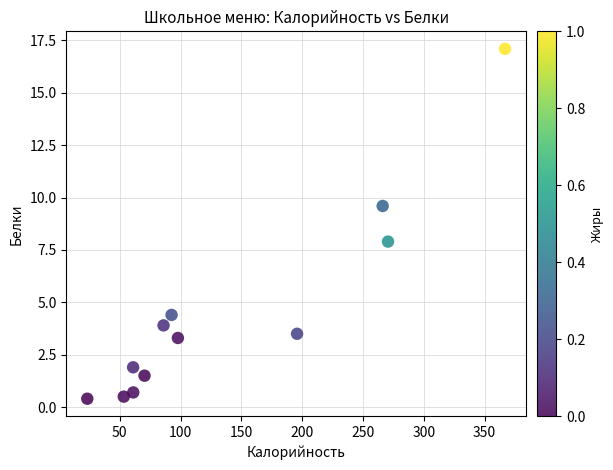

What is the average X value?

137.1